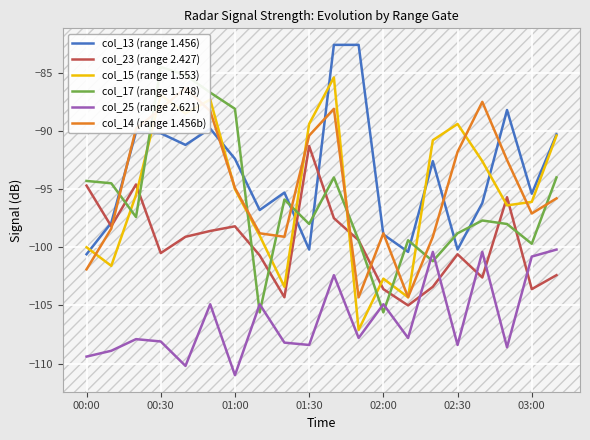

At which label does col_25 (range 2.621) reach its minimum?

01:00